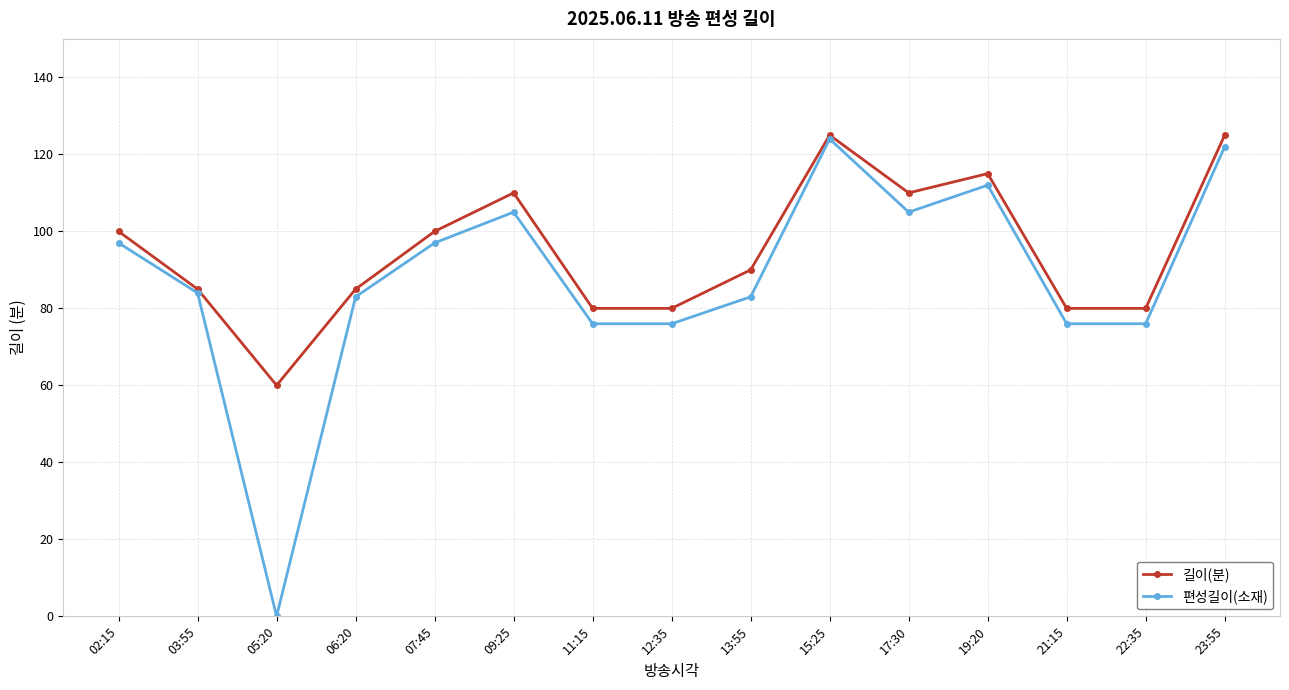

List the series in order of their overall mean, lowest first.

편성길이(소재), 길이(분)